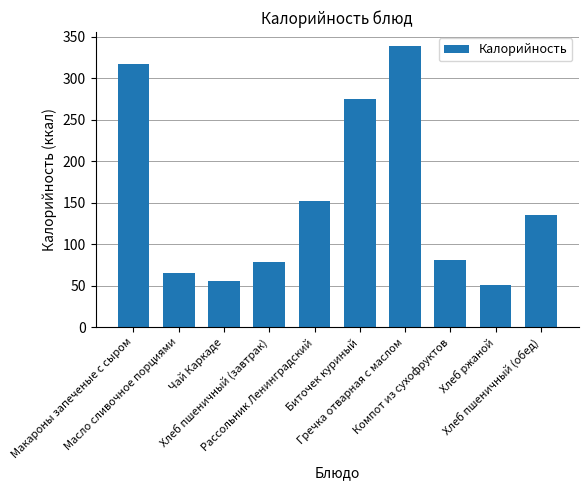

Are the bars grouped side by side (vs. stacked)?

No